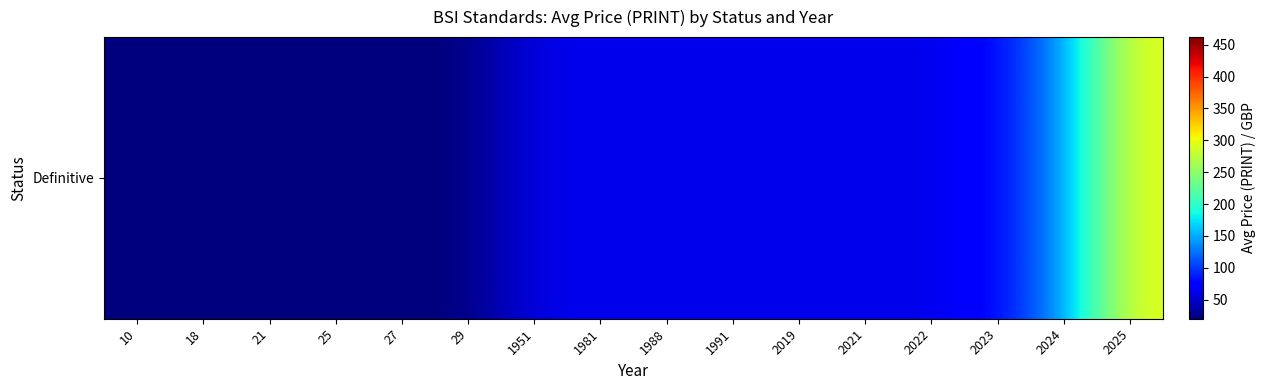

What is the approximate value at 25?

20.0